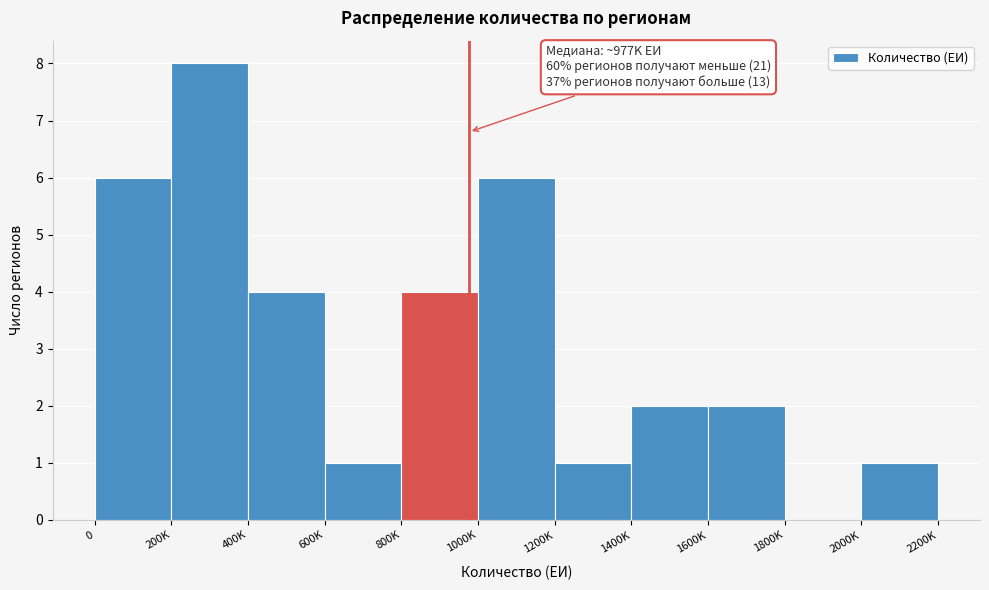

Reading right to left, transcribe all the data shown in this chart.

2000K=1	1800K=0	1600K=2	1400K=2	1200K=1	1000K=6	800K=4	600K=1	400K=4	200K=8	0=6